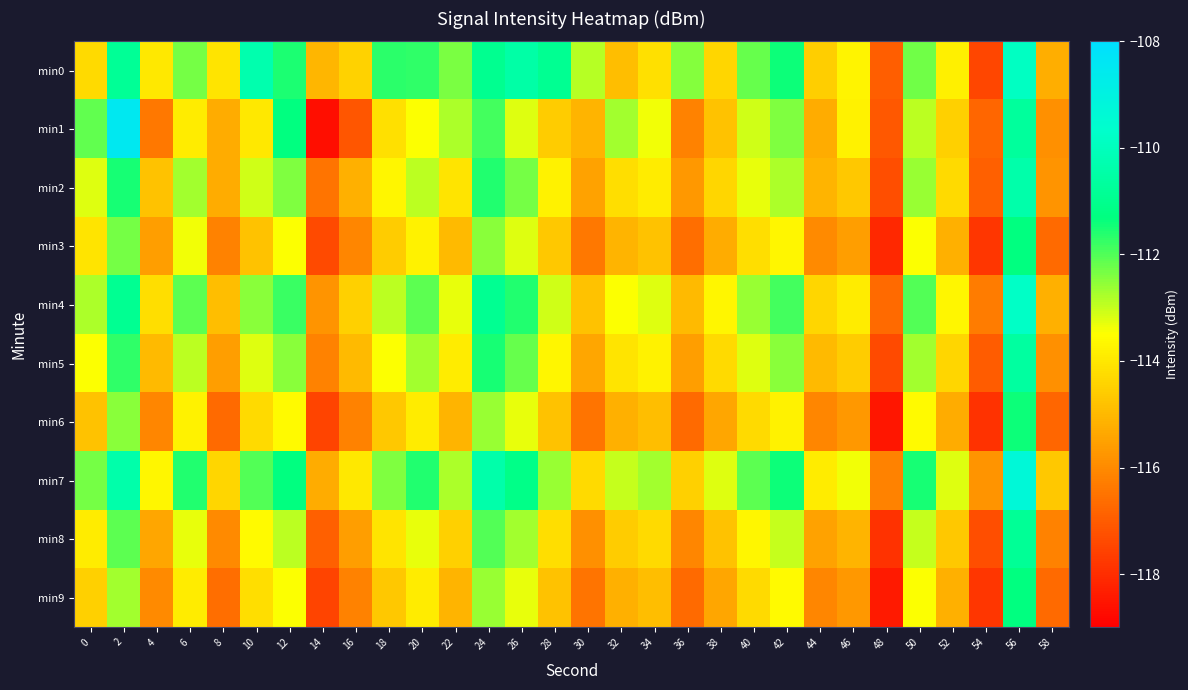

Between 12 and 28, which series saw the biggest shift?

min1